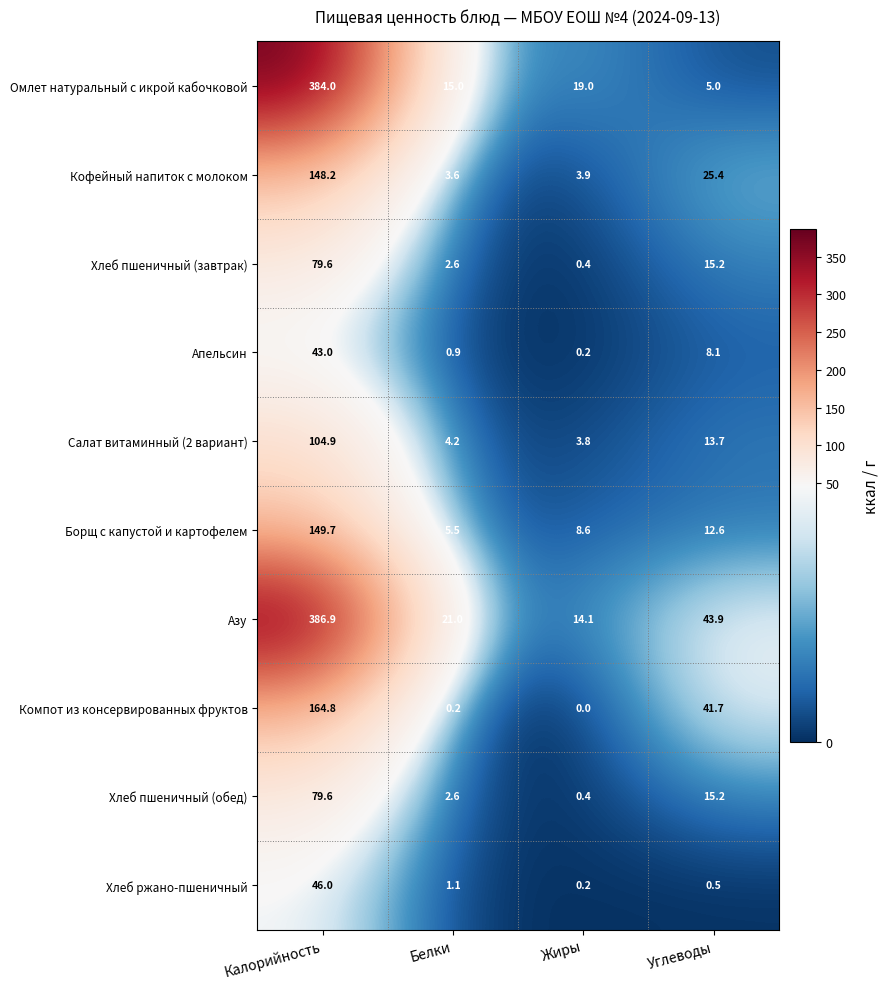

At how many categories does at least one series exceed 77?

1